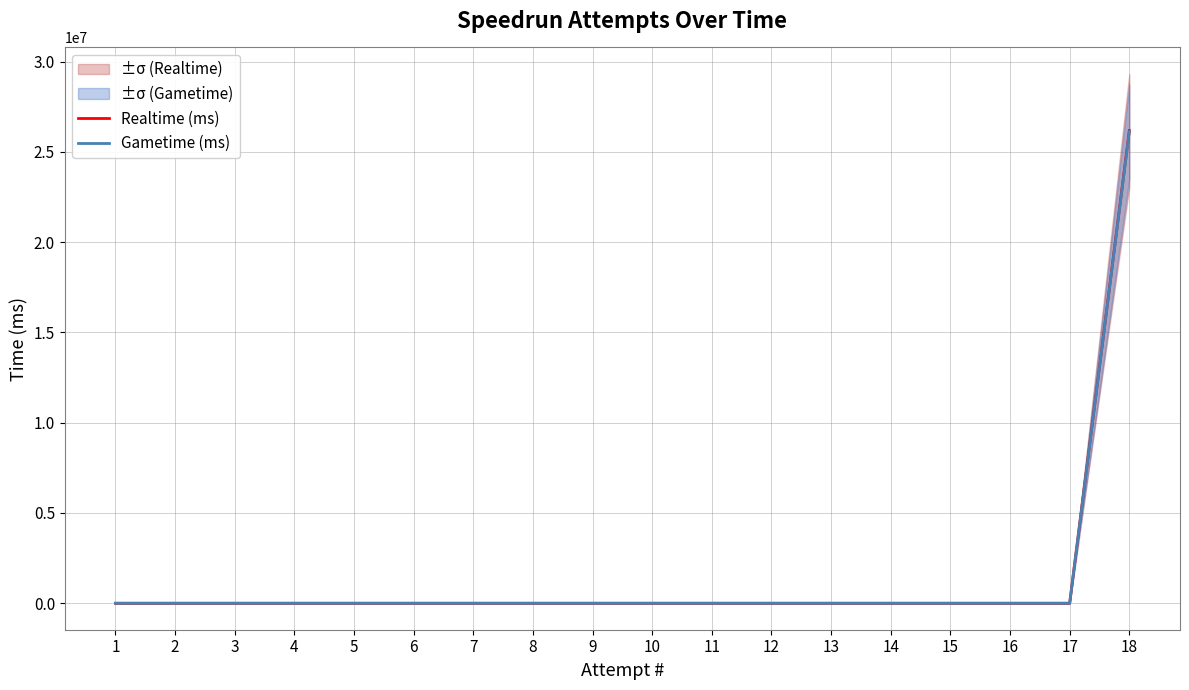

What are all the series names shown in the legend?

Realtime (ms), Gametime (ms)